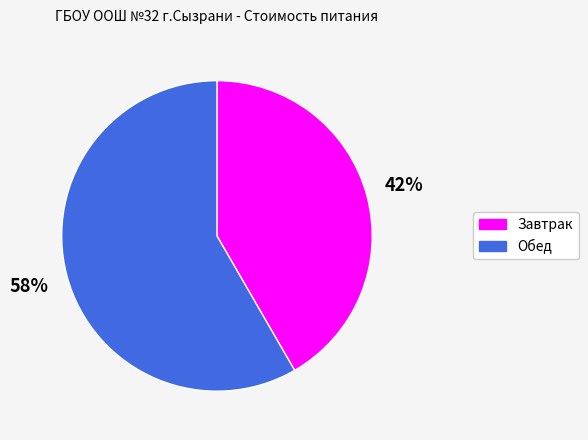

To the nearest percent, what percentage of the pie is Обед?

58%